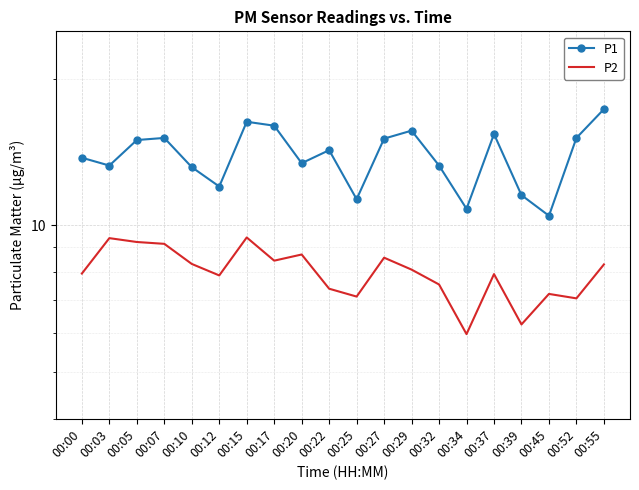

What is the minimum value for P1?

10.4